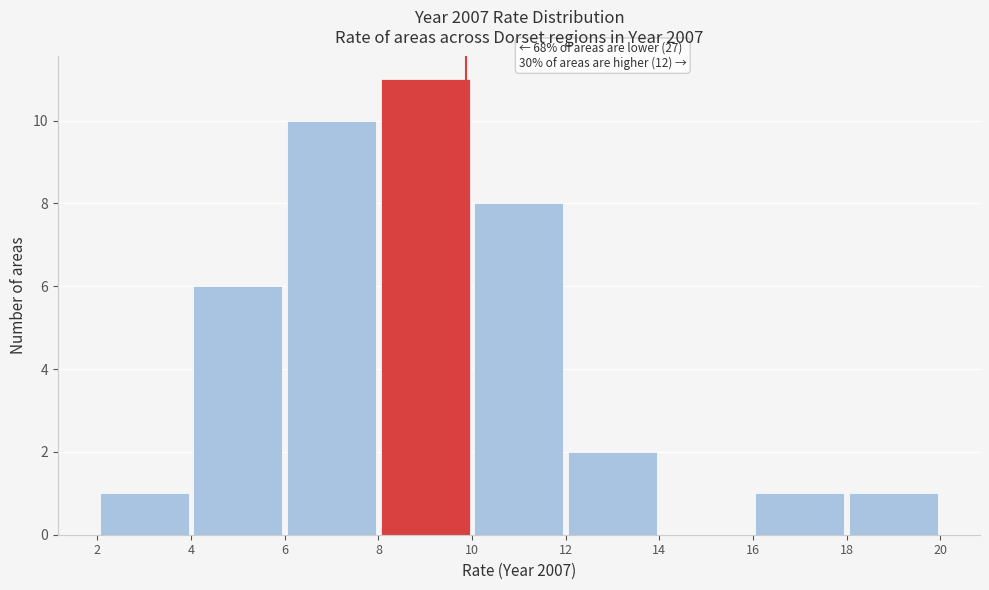

Which range on the x-axis has the tallest bar?

8 to 10